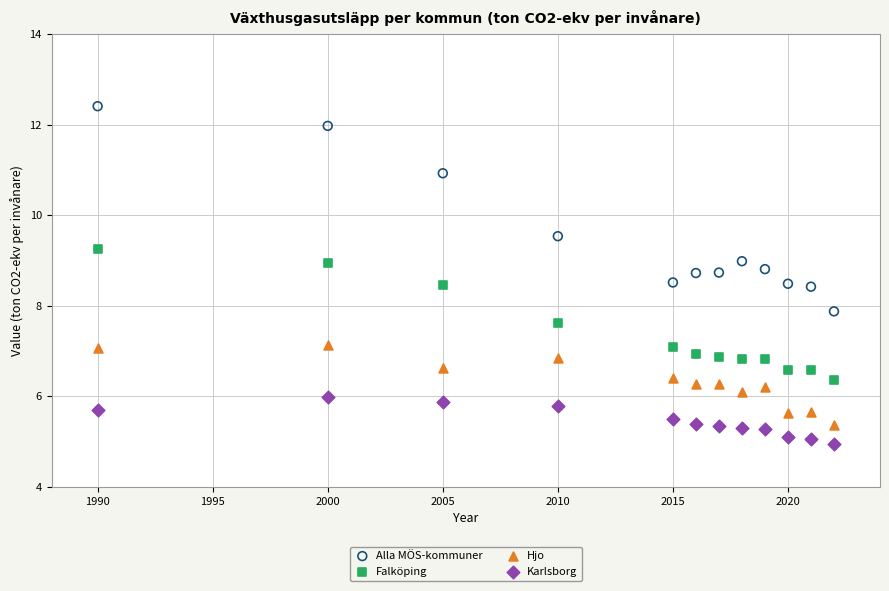

Across all data points, what is the range of X values (max minus min)?

32.0